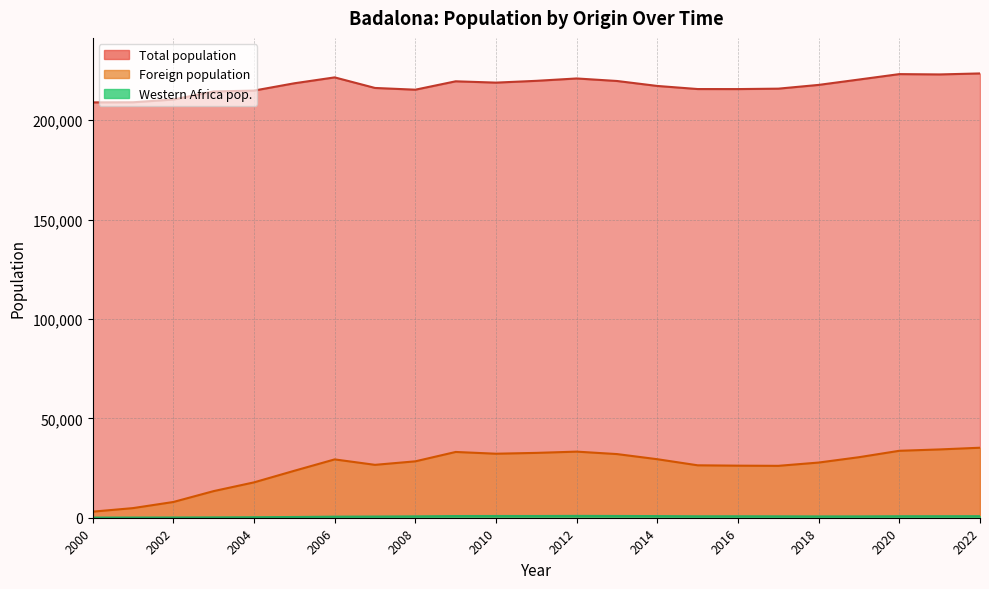

What is the total value across all series at 2003?

228011